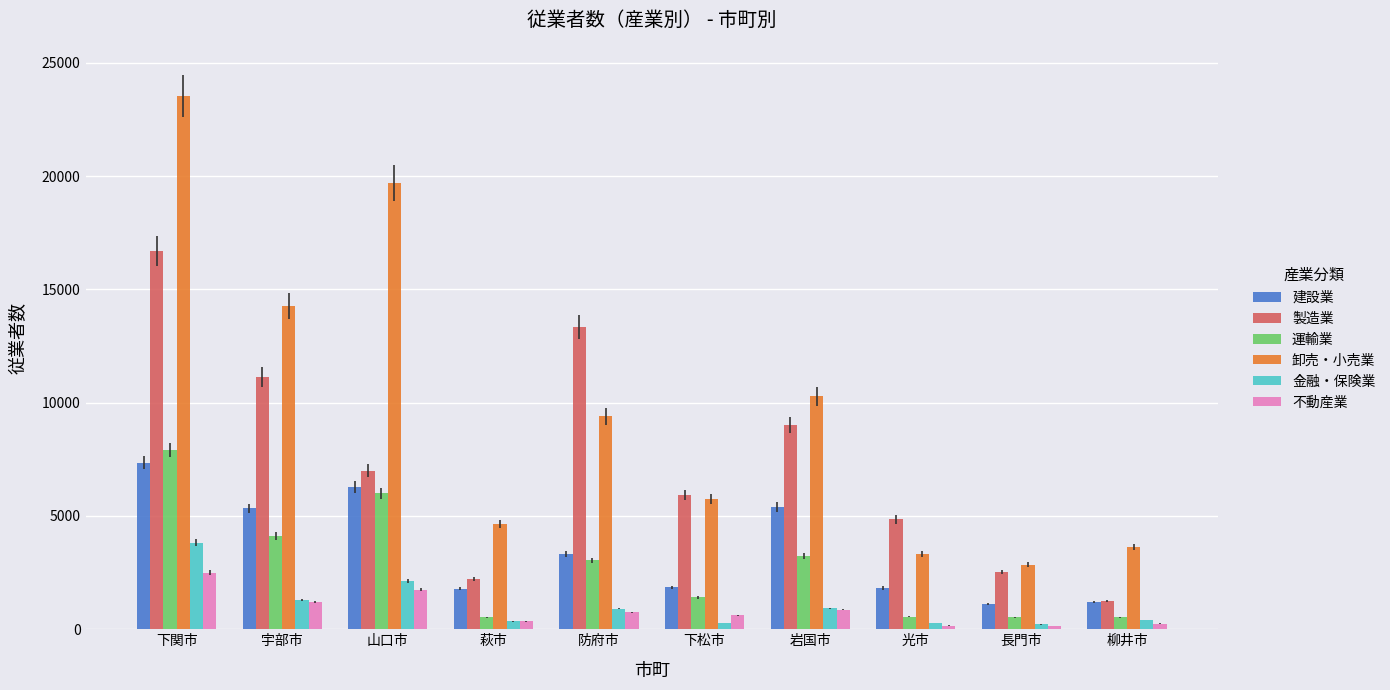

At how many categories does at least one series exceed 19544?

2